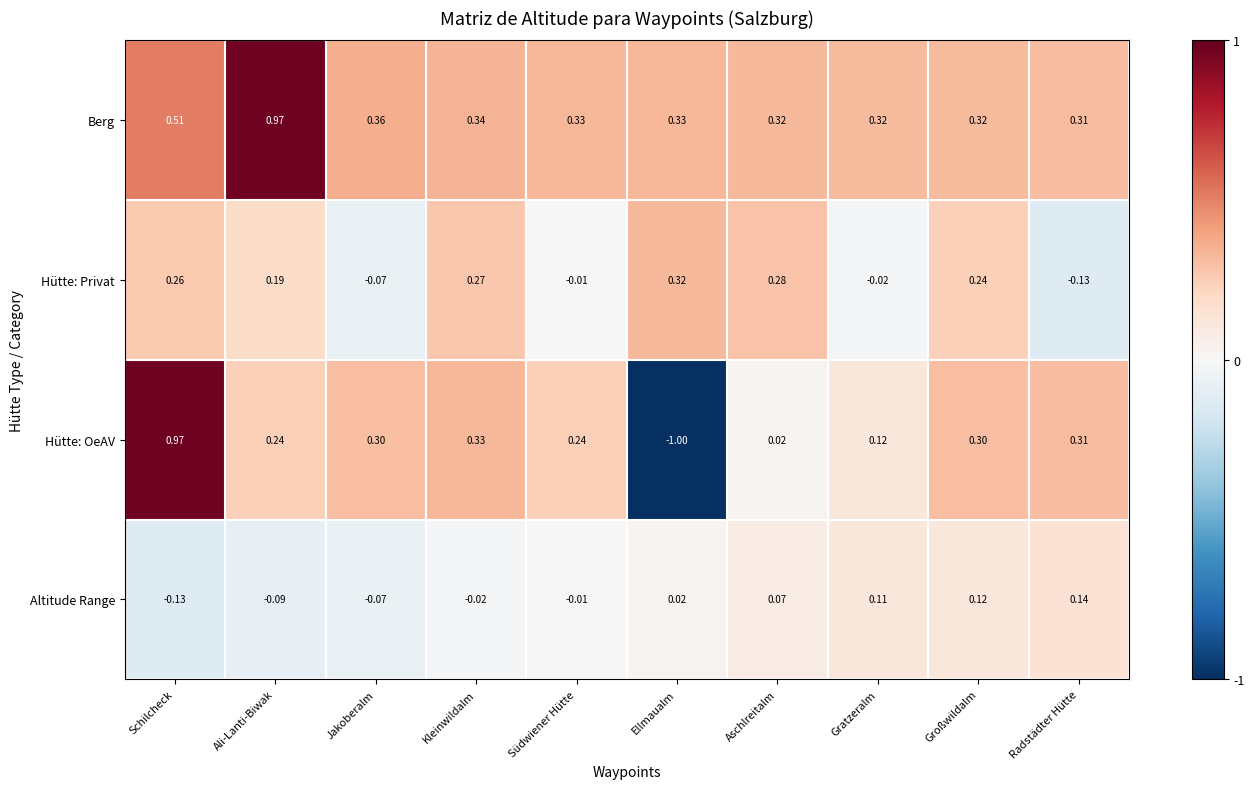

At which label does Berg reach its minimum?

Radstädter Hütte